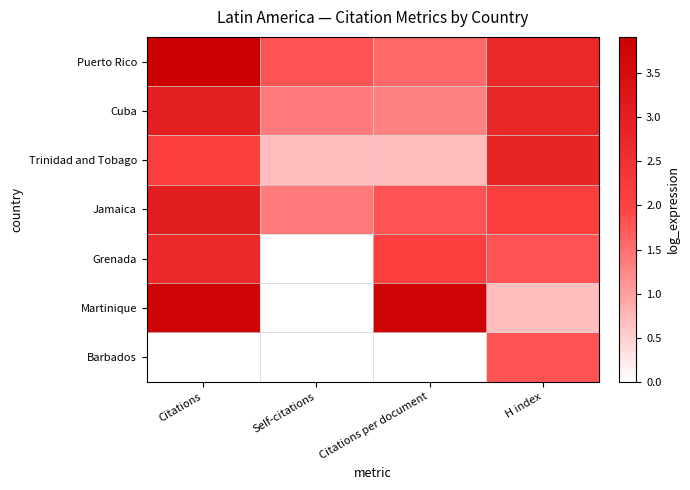

Reading left to right, what are all the values shown in this chart?

Puerto Rico: Citations=3.9	Self-citations=1.8	Citations per document=1.6	H index=2.7
Cuba: Citations=3.0	Self-citations=1.4	Citations per document=1.3	H index=2.8
Trinidad and Tobago: Citations=2.1	Self-citations=0.7	Citations per document=0.7	H index=2.8
Jamaica: Citations=3.0	Self-citations=1.4	Citations per document=1.8	H index=2.1
Grenada: Citations=2.7	Self-citations=0.0	Citations per document=2.1	H index=1.8
Martinique: Citations=3.8	Self-citations=0.0	Citations per document=3.8	H index=0.7
Barbados: Citations=0.0	Self-citations=0.0	Citations per document=0.0	H index=1.8